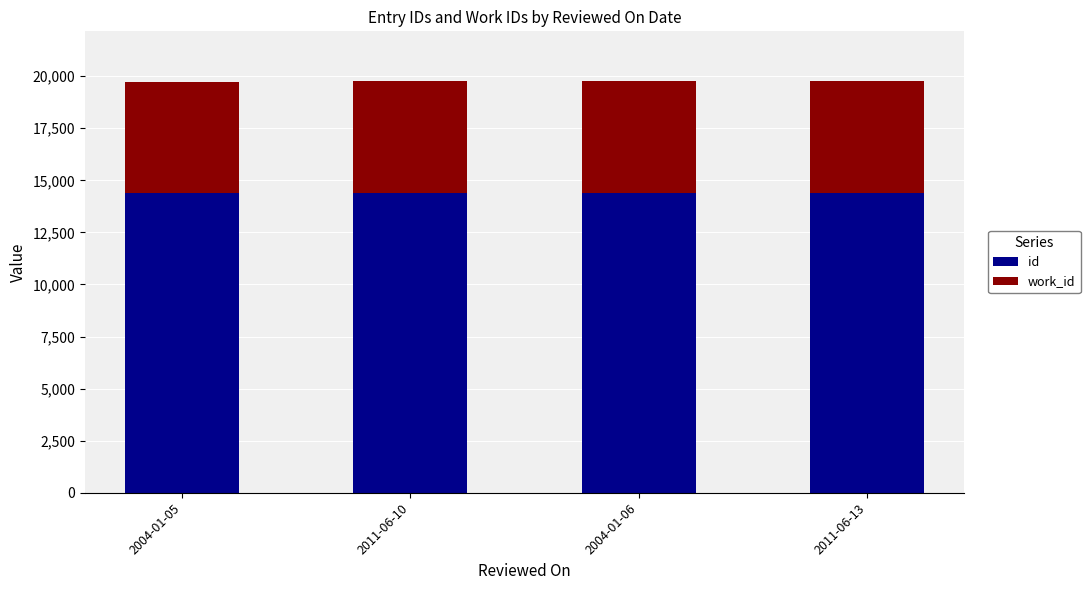

What is the maximum value for id?

14413